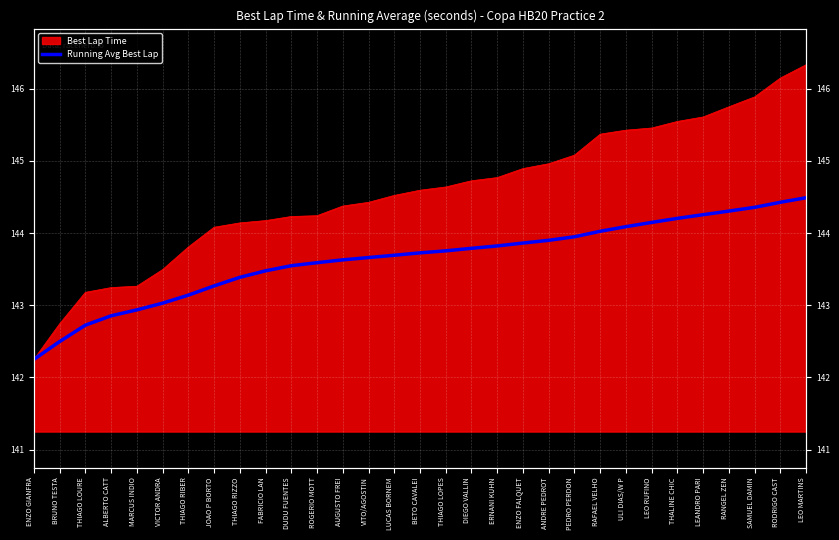

Which has a higher value, LEO MARTINS or THIAGO RIZZO?

LEO MARTINS